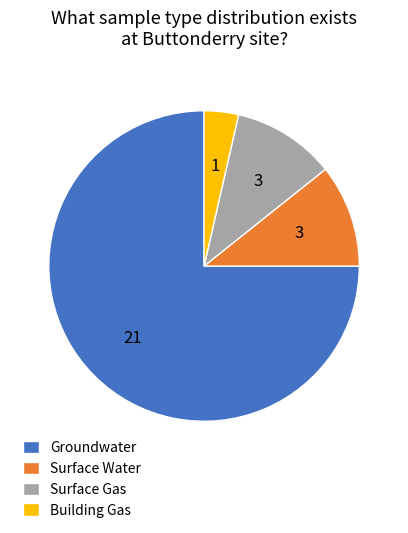

Is the sum of Groundwater and Building Gas greater than half?

Yes